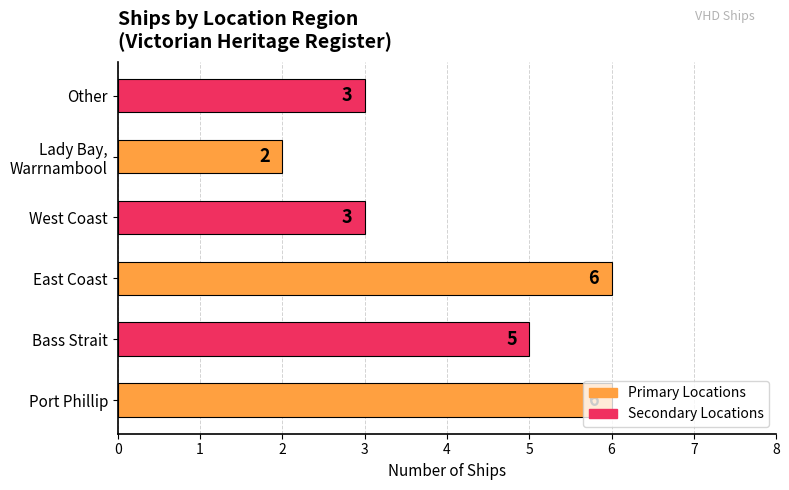

What is the approximate value at West Coast?

3